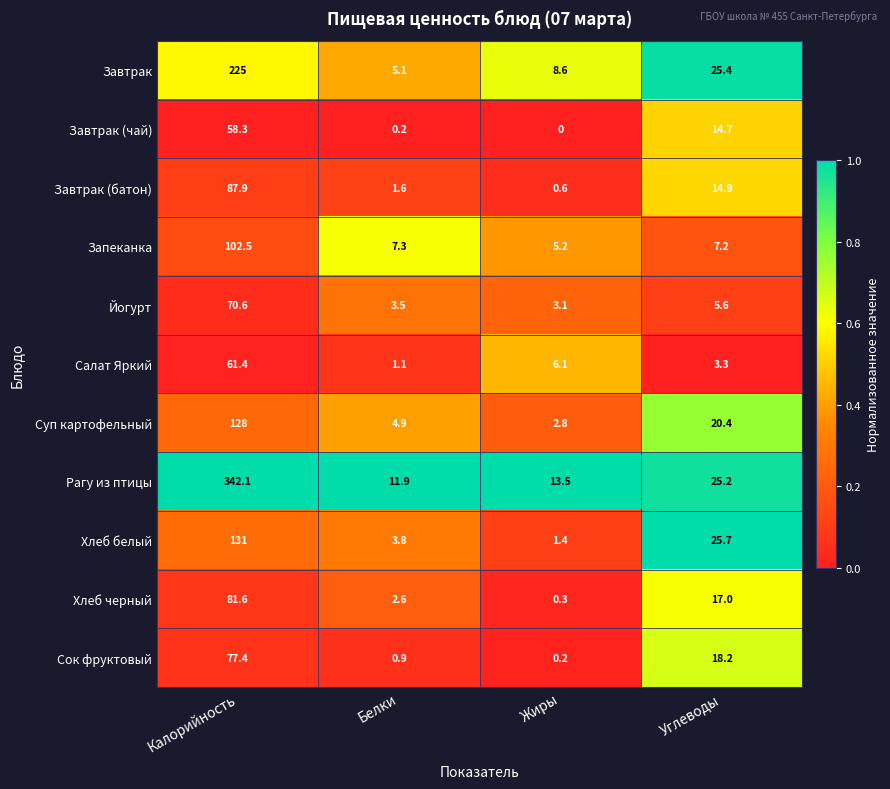

What is the maximum value shown in the chart?

342.1